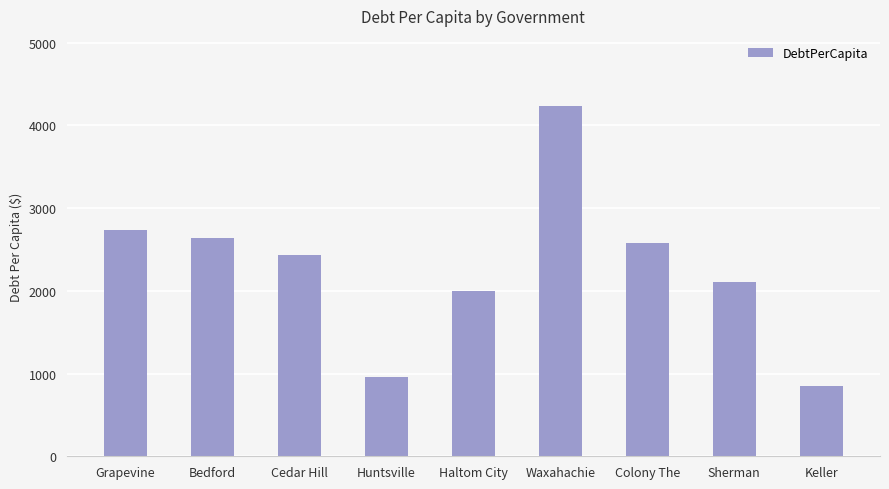

Does the chart contain stacked bars?

No